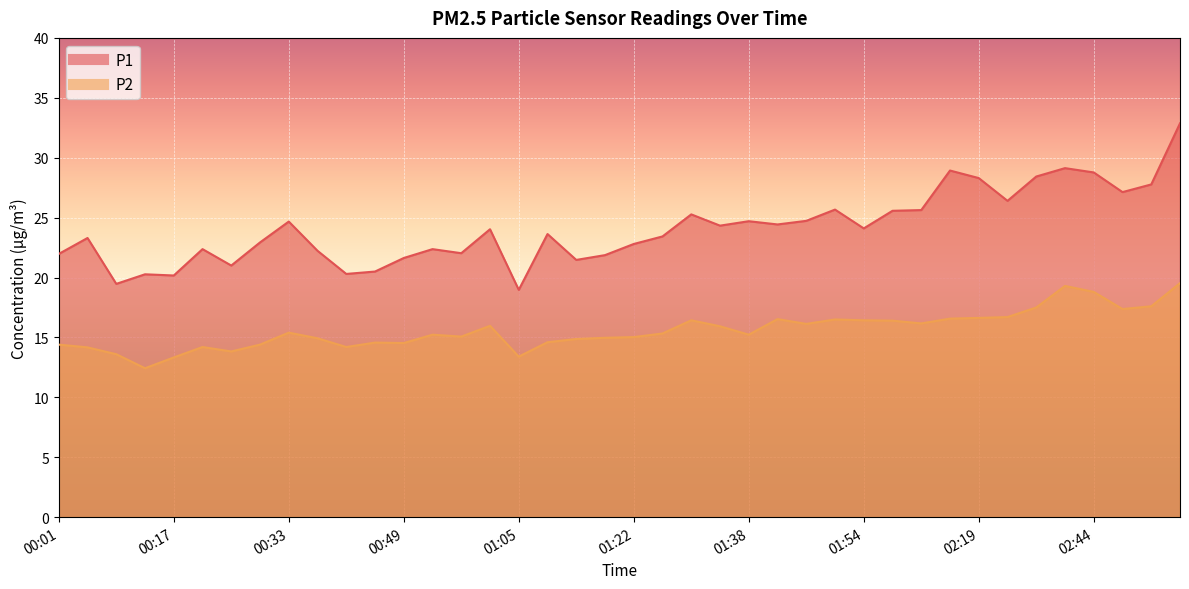

At which category does P1 reach its first local valley?

00:09